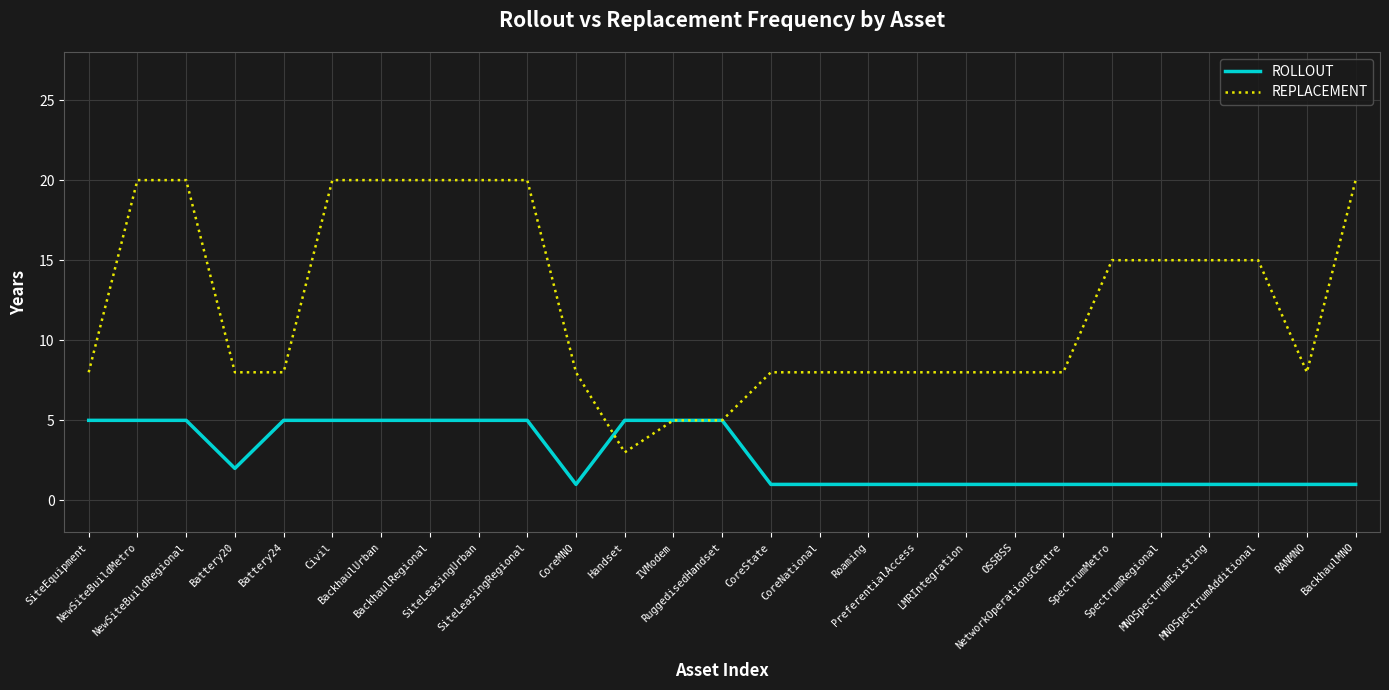

How many categories are shown in the chart?

27